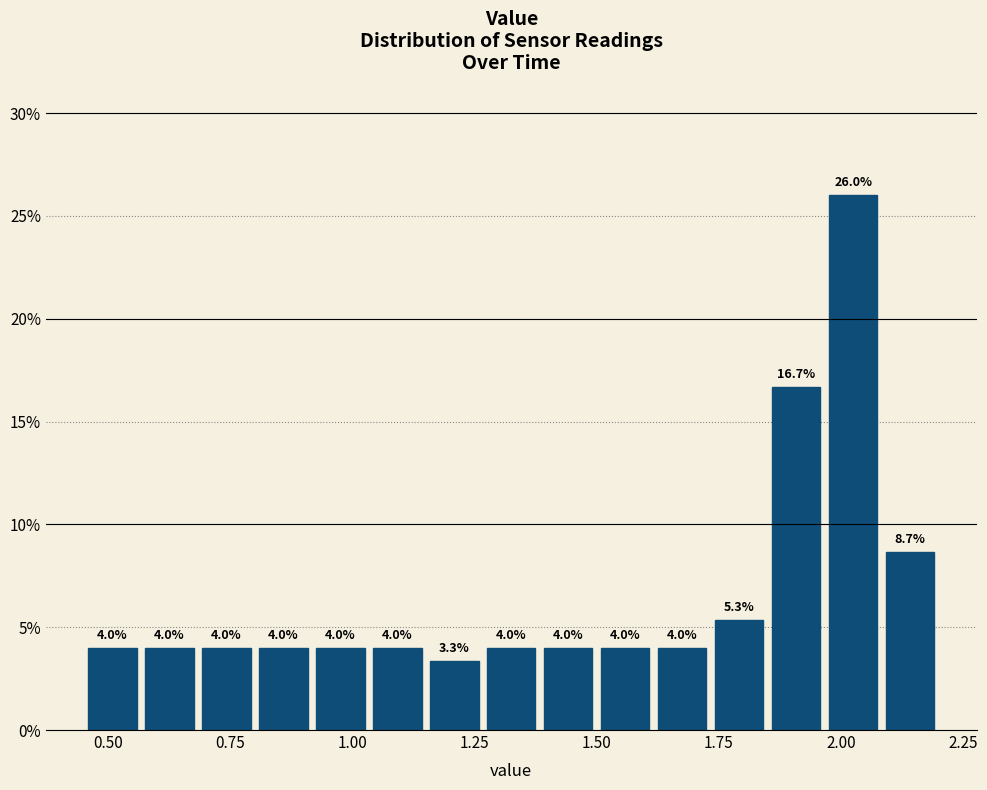

Around what value on the x-axis is the tallest bar? Give the approximate position of its centre, as read against the axis.

2.05